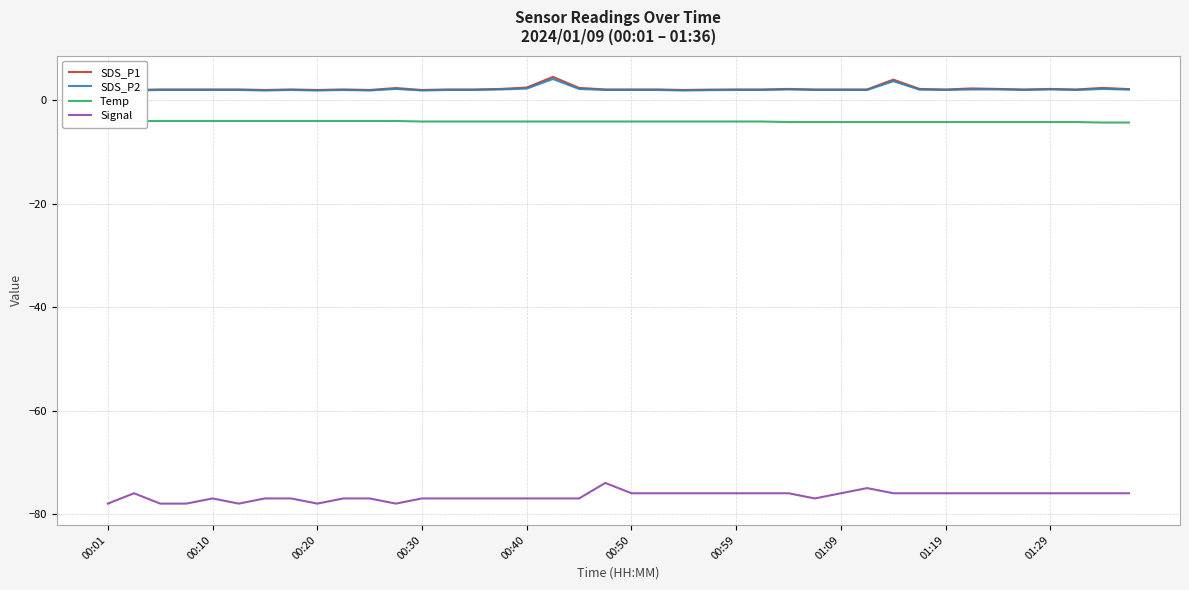

How many data points in SDS_P2 are above 2?

13